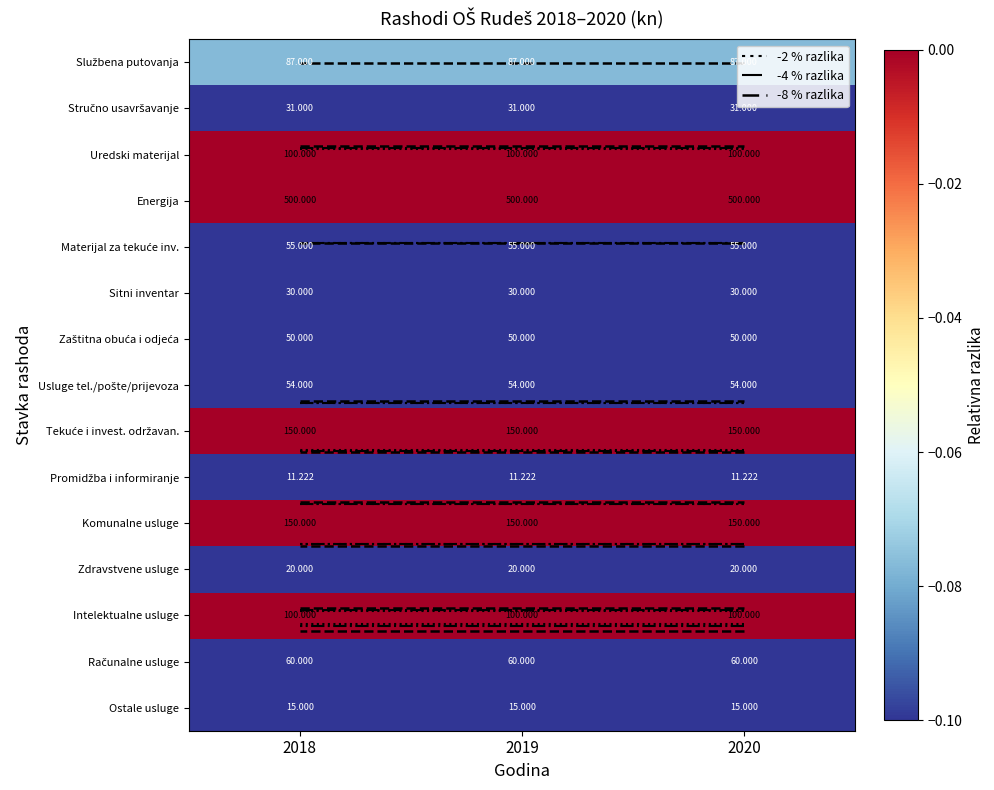

How many categories are shown in the chart?

3